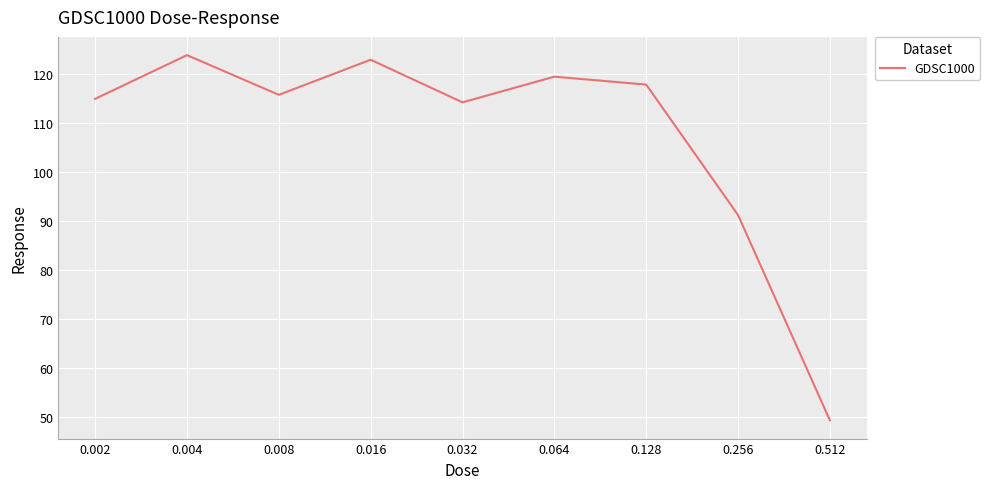

Rank the categories by value from highest to lowest.

0.004, 0.016, 0.064, 0.128, 0.008, 0.002, 0.032, 0.256, 0.512